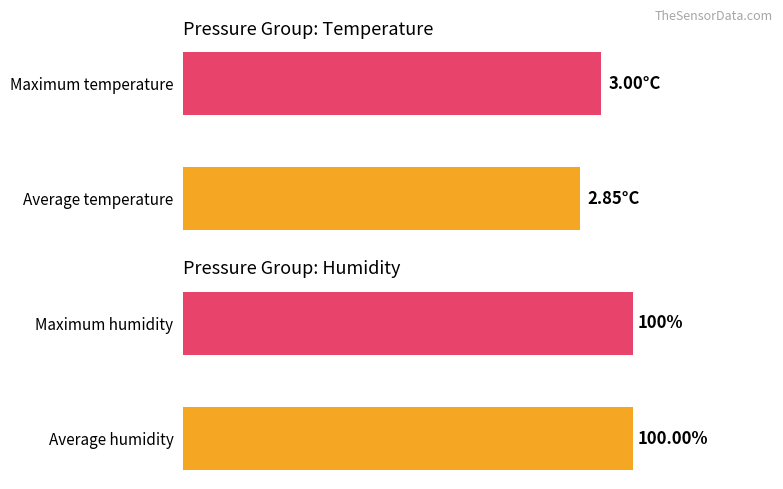

How many data points are less than 3?

1